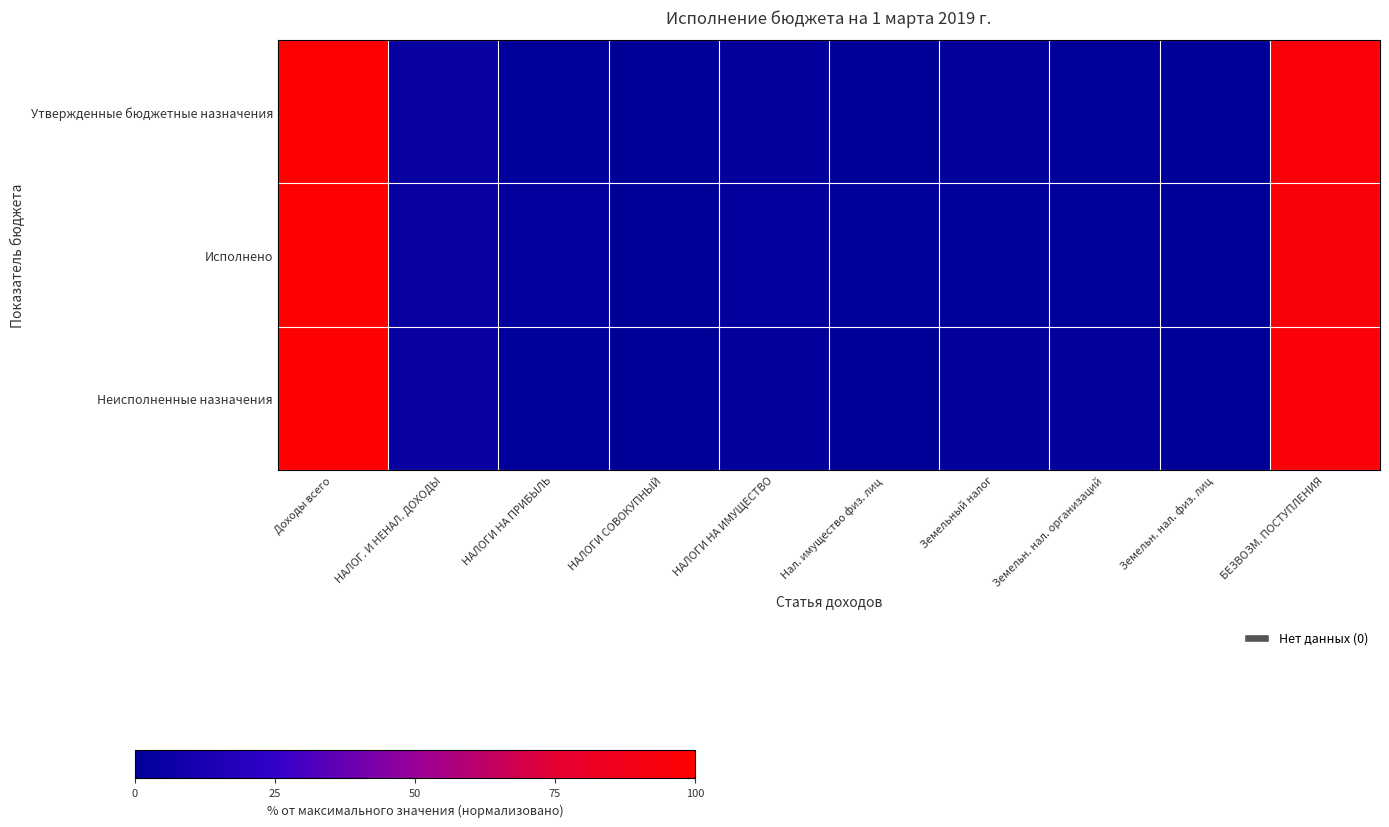

Reading left to right, extract all data points from this chart.

Утвержденные бюджетные назначения: Доходы всего=100.0	НАЛОГ. И НЕНАЛ. ДОХОДЫ=4.2	НАЛОГИ НА ПРИБЫЛЬ=1.4	НАЛОГИ СОВОКУПНЫЙ=0.6	НАЛОГИ НА ИМУЩЕСТВО=1.9	Нал. имущество физ. лиц=0.1	Земельный налог=1.7	Земельн. нал. организаций=1.5	Земельн. нал. физ. лиц=0.0	БЕЗВОЗМ. ПОСТУПЛЕНИЯ=95.7
Исполнено: Доходы всего=100.0	НАЛОГ. И НЕНАЛ. ДОХОДЫ=4.5	НАЛОГИ НА ПРИБЫЛЬ=2.0	НАЛОГИ СОВОКУПНЫЙ=0.0	НАЛОГИ НА ИМУЩЕСТВО=2.5	Нал. имущество физ. лиц=1.3	Земельный налог=1.1	Земельн. нал. организаций=1.1	Земельн. нал. физ. лиц=0.0	БЕЗВОЗМ. ПОСТУПЛЕНИЯ=95.5
Неисполненные назначения: Доходы всего=100.0	НАЛОГ. И НЕНАЛ. ДОХОДЫ=4.1	НАЛОГИ НА ПРИБЫЛЬ=1.4	НАЛОГИ СОВОКУПНЫЙ=0.7	НАЛОГИ НА ИМУЩЕСТВО=1.9	Нал. имущество физ. лиц=0.0	Земельный налог=1.7	Земельн. нал. организаций=1.6	Земельн. нал. физ. лиц=0.0	БЕЗВОЗМ. ПОСТУПЛЕНИЯ=95.7